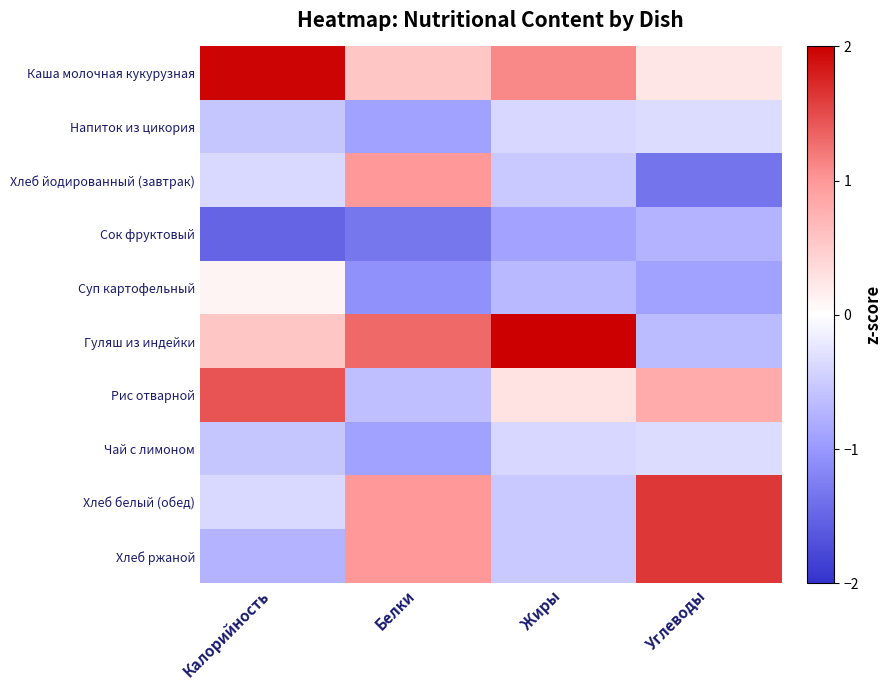

Which series has the widest spread of values?

Гуляш из индейки